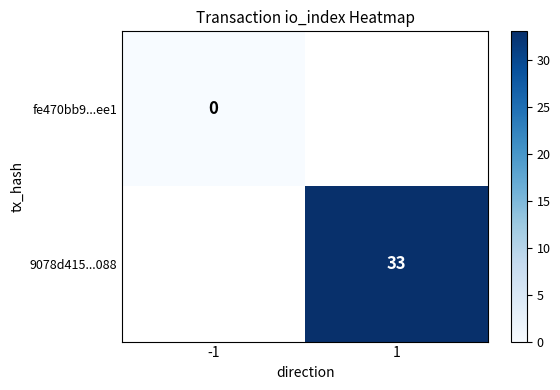

Is the value of fe470bb9...ee1 at -1 greater than the value of 9078d415...088 at 1?

No